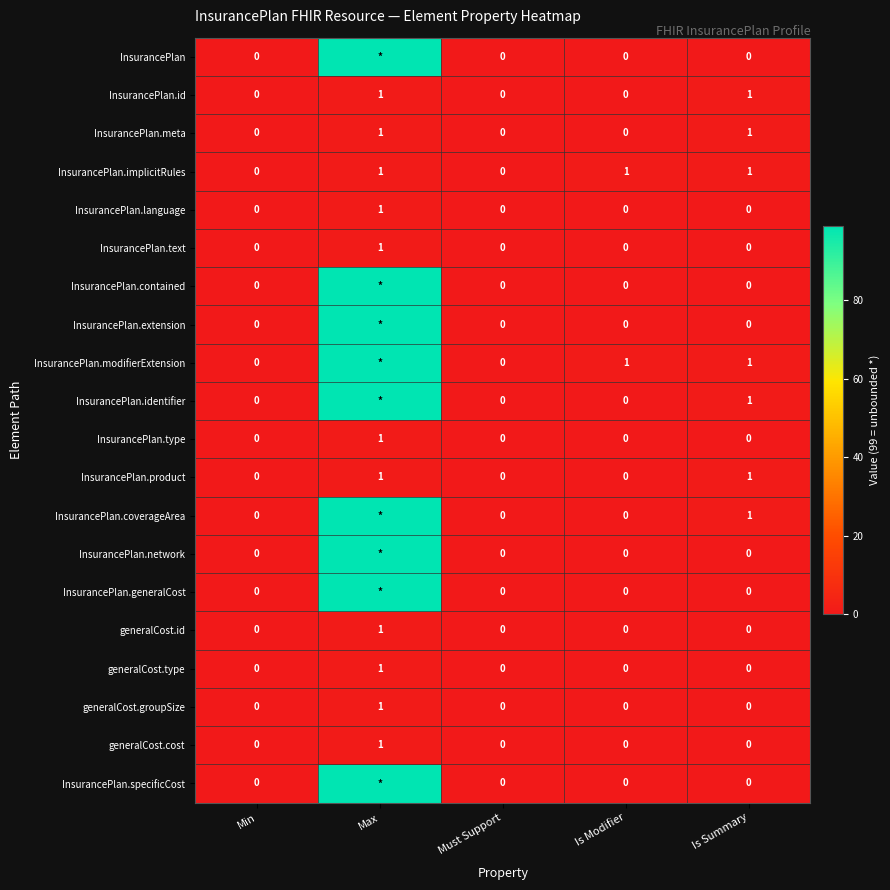

The value of InsurancePlan.meta at Min is 0. True or false?

True